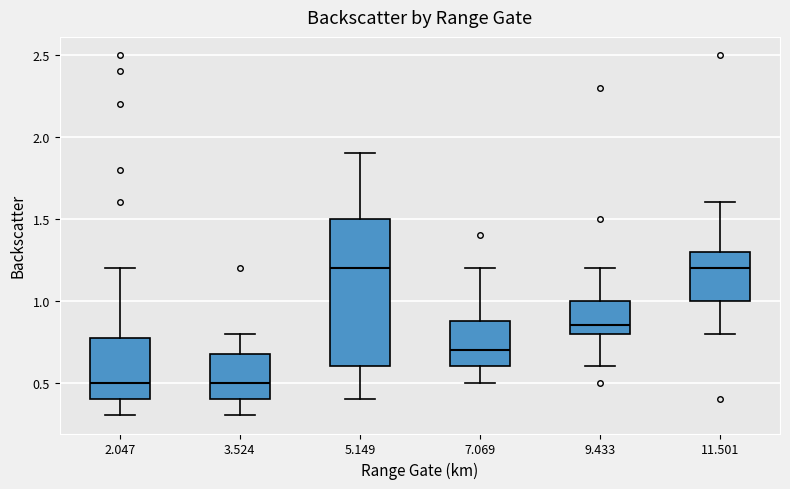

Reading left to right, read every box against the y-axis: the position of its median line, the range the box covers, and the ends of its whiskers. The values are not printed on the chart, so give them approximately, as read against the axis.

2.047: median 0.50, box 0.40 to 0.80, whiskers 0.30 to 1.20
3.524: median 0.50, box 0.40 to 0.70, whiskers 0.30 to 0.80
5.149: median 1.20, box 0.60 to 1.50, whiskers 0.40 to 1.90
7.069: median 0.70, box 0.60 to 0.90, whiskers 0.50 to 1.20
9.433: median 0.85, box 0.80 to 1.00, whiskers 0.60 to 1.20
11.501: median 1.20, box 1.00 to 1.30, whiskers 0.80 to 1.60